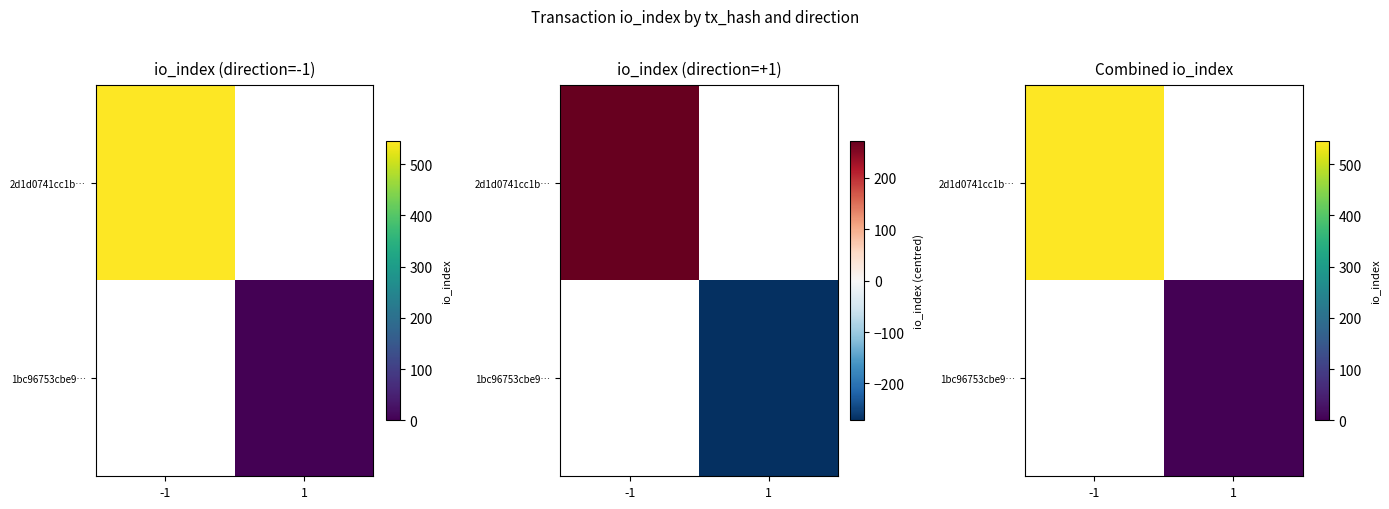

Which category has the highest value across all series?

-1